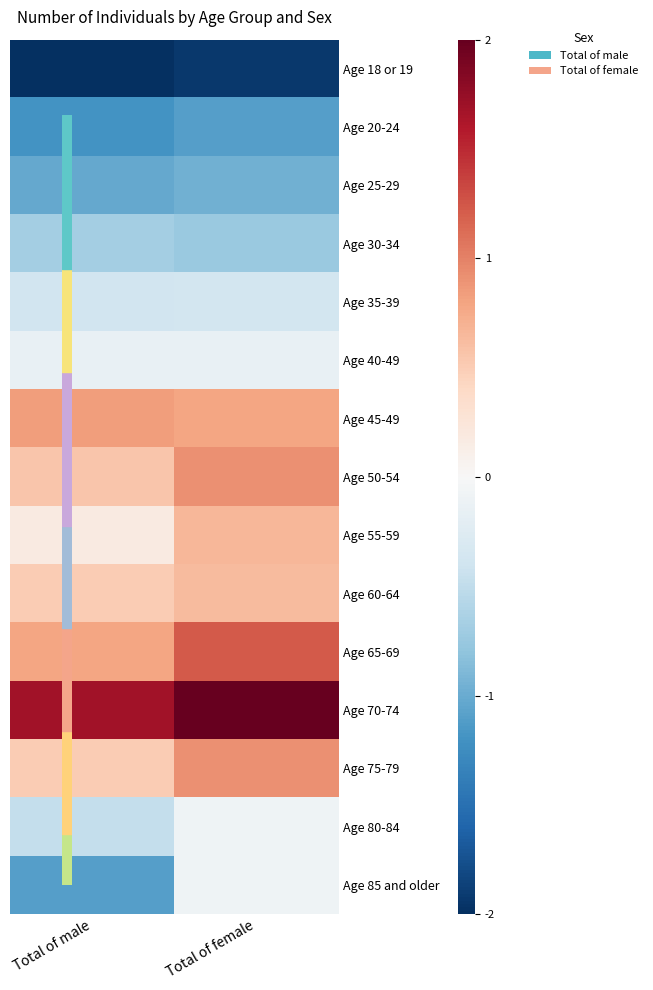

Reading right to left, transcribe all the data shown in this chart.

Age 18 or 19: Total of female=-1.9	Total of male=-2.0
Age 20-24: Total of female=-1.1	Total of male=-1.2
Age 25-29: Total of female=-1.0	Total of male=-1.0
Age 30-34: Total of female=-0.7	Total of male=-0.7
Age 35-39: Total of female=-0.4	Total of male=-0.4
Age 40-49: Total of female=-0.1	Total of male=-0.1
Age 45-49: Total of female=0.8	Total of male=0.8
Age 50-54: Total of female=0.9	Total of male=0.6
Age 55-59: Total of female=0.7	Total of male=0.2
Age 60-64: Total of female=0.6	Total of male=0.5
Age 65-69: Total of female=1.2	Total of male=0.8
Age 70-74: Total of female=2.3	Total of male=1.7
Age 75-79: Total of female=0.9	Total of male=0.5
Age 80-84: Total of female=-0.1	Total of male=-0.5
Age 85 and older: Total of female=-0.1	Total of male=-1.1